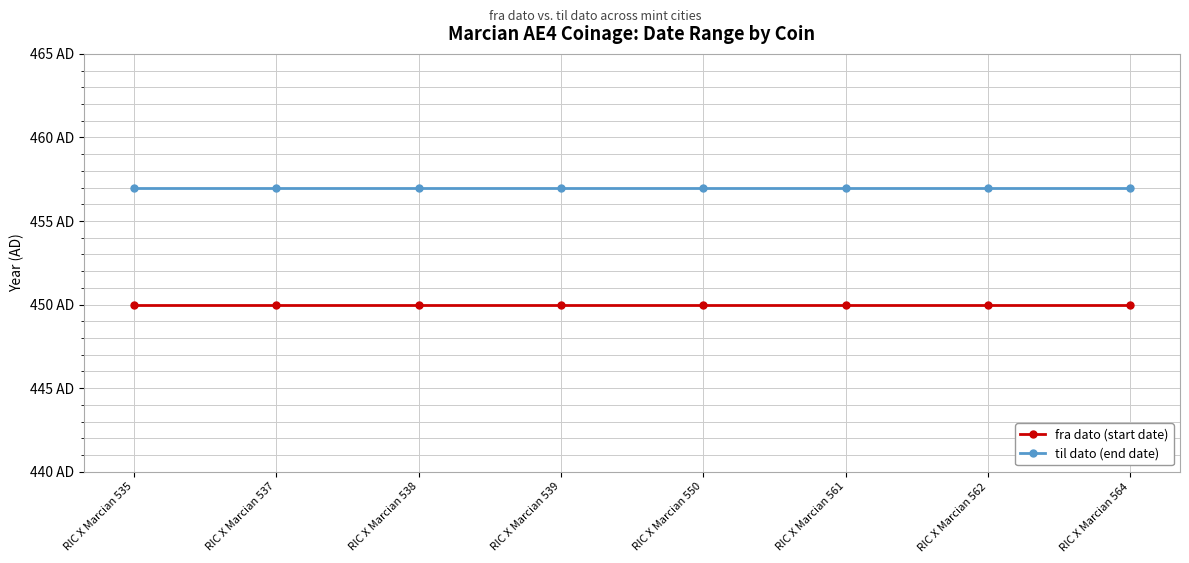

True or false: fra dato (start date) and til dato (end date) intersect in this chart.

False